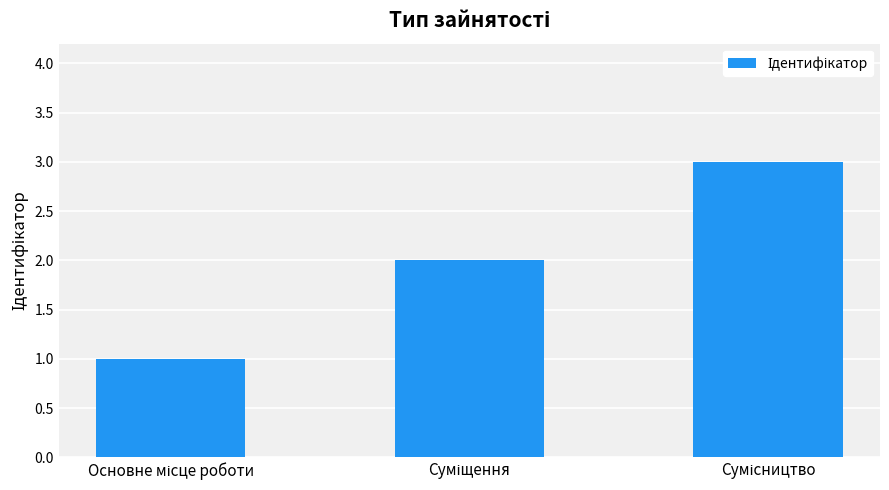

How many series are shown in this chart?

1